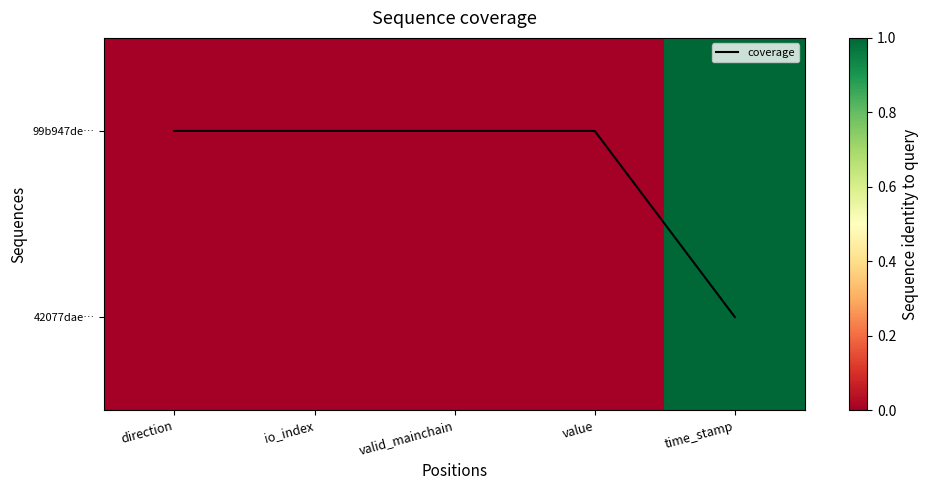

Which label corresponds to the largest value in the chart?

time_stamp